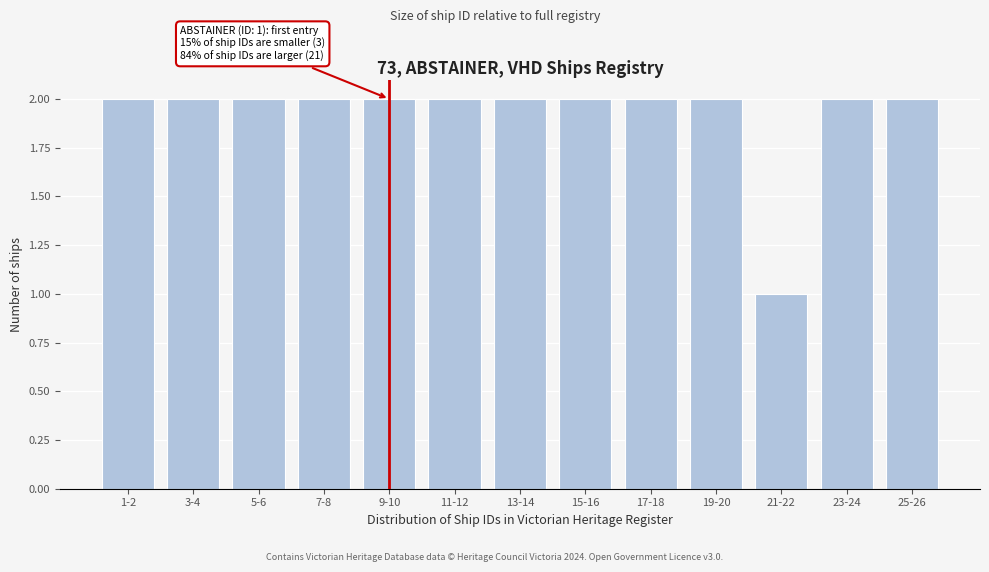

Reading left to right, extract all data points from this chart.

2	2	2	2	2	2	2	2	2	2	1	2	2